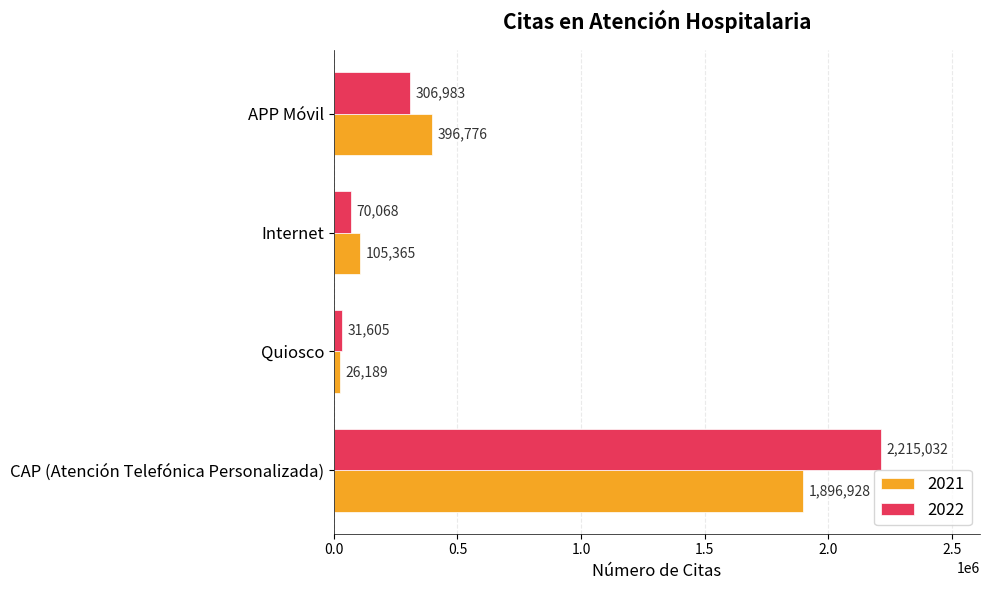

Is it true that 2022 equals 3207701 at CAP (Atención Telefónica Personalizada)?

False